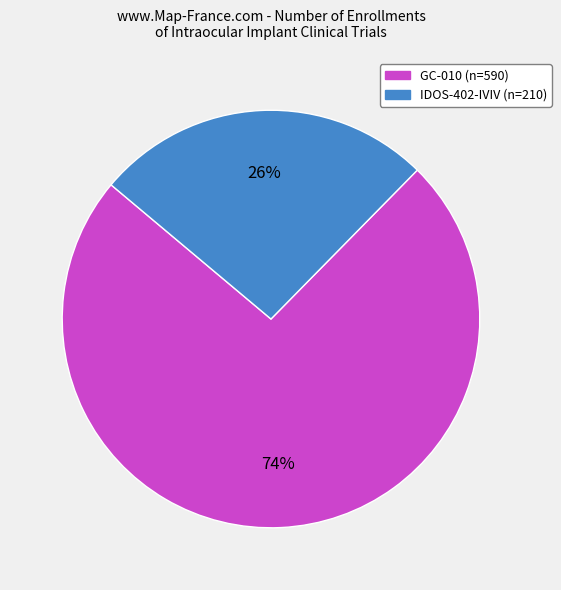

True or false: IDOS-402-IVIV accounts for 26% of the total.

True